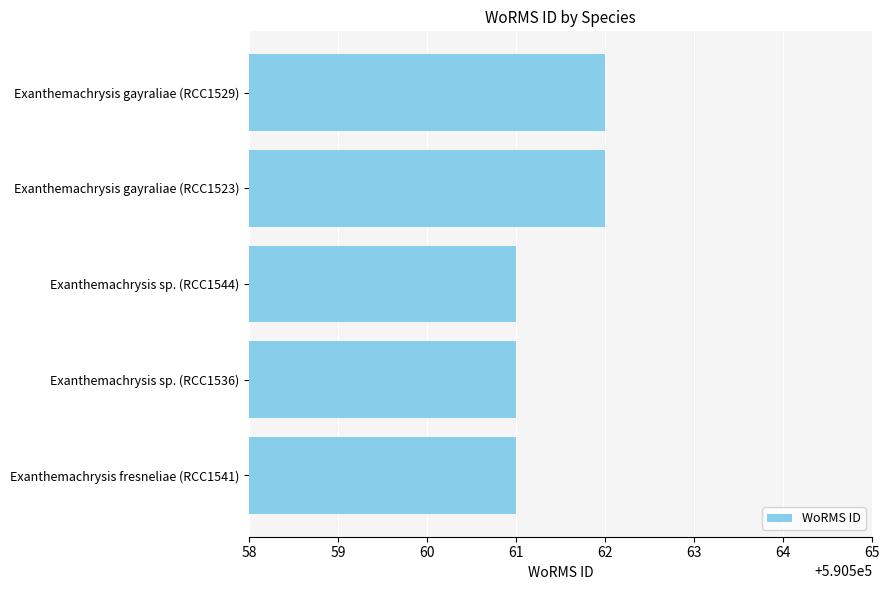

Are the bars grouped side by side (vs. stacked)?

No